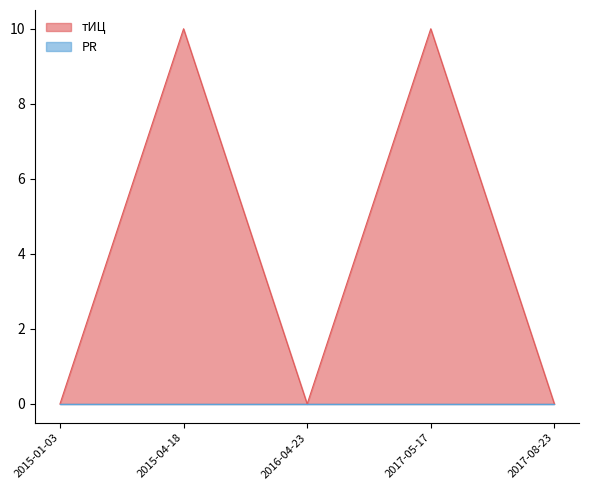

Where is the first local minimum?

2016-04-23